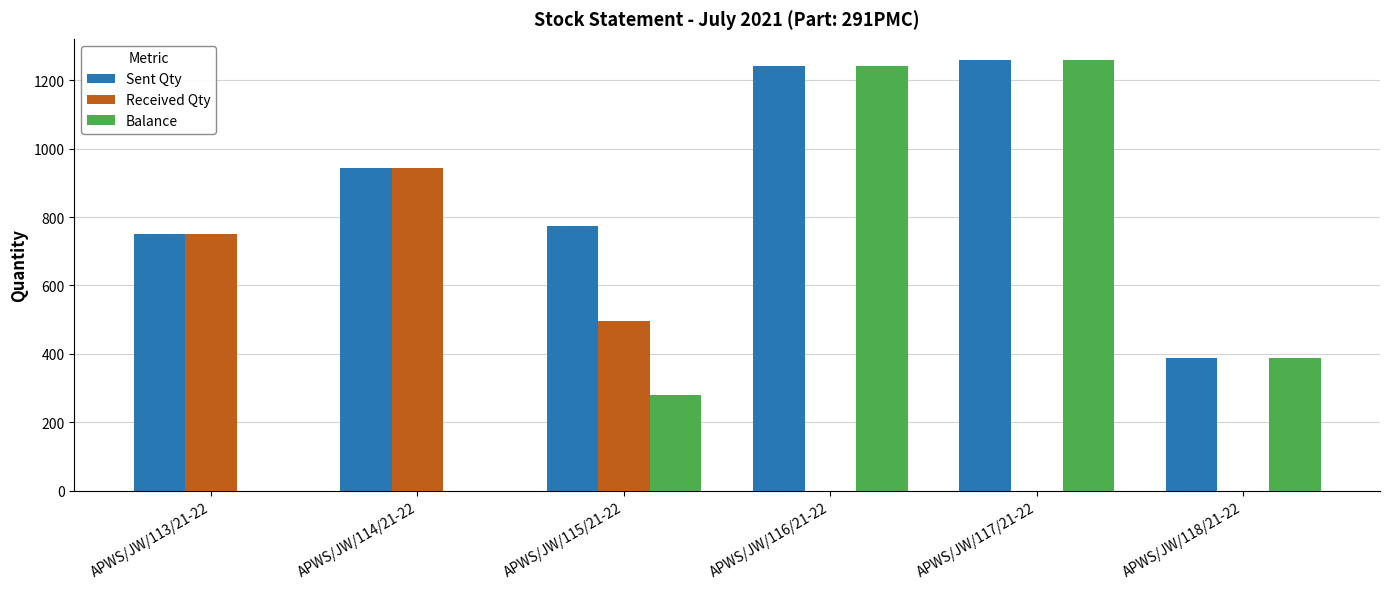

Which category has the highest value in the Balance series?

APWS/JW/117/21-22